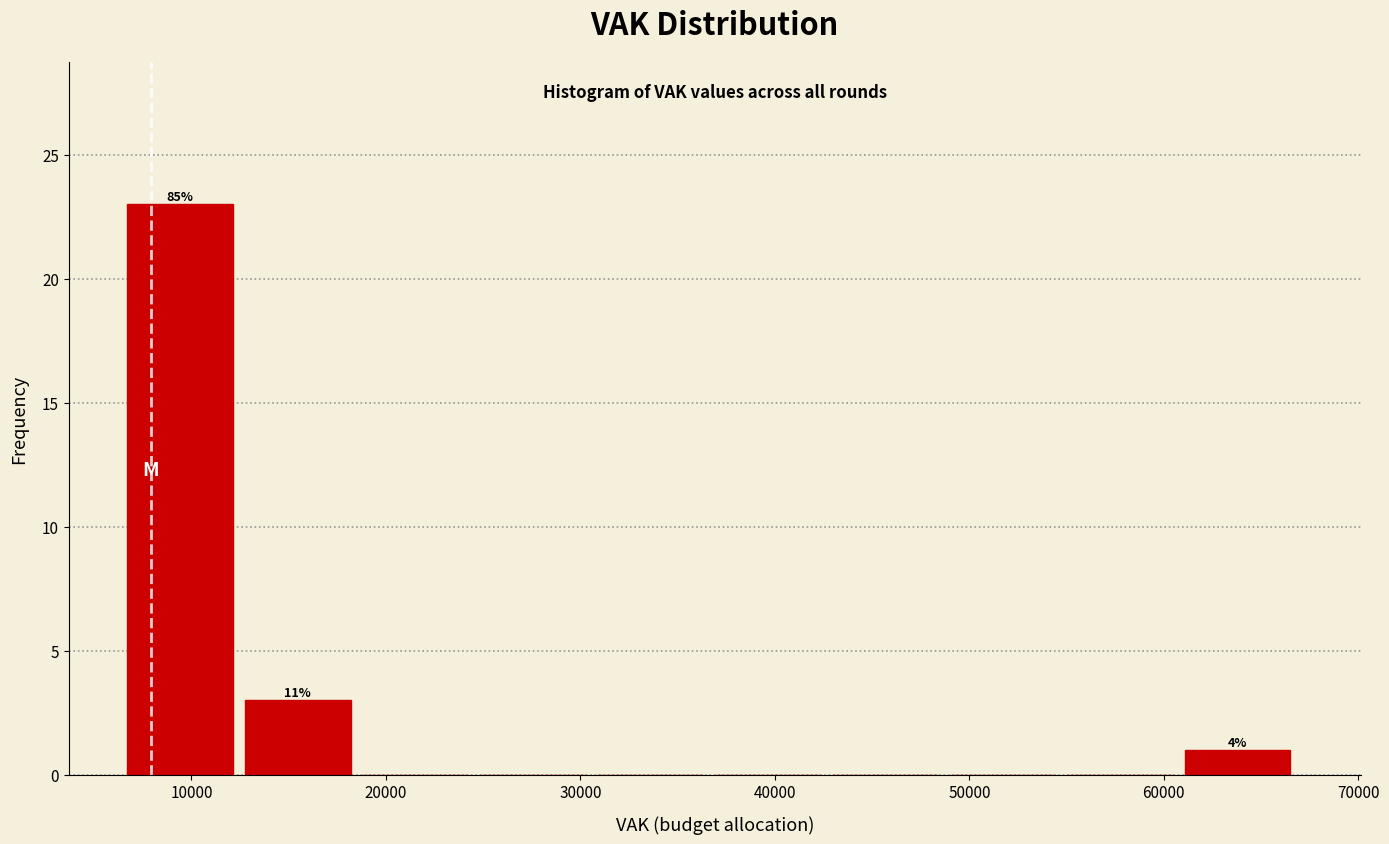

Which range on the x-axis has the tallest bar?

7000 to 13000